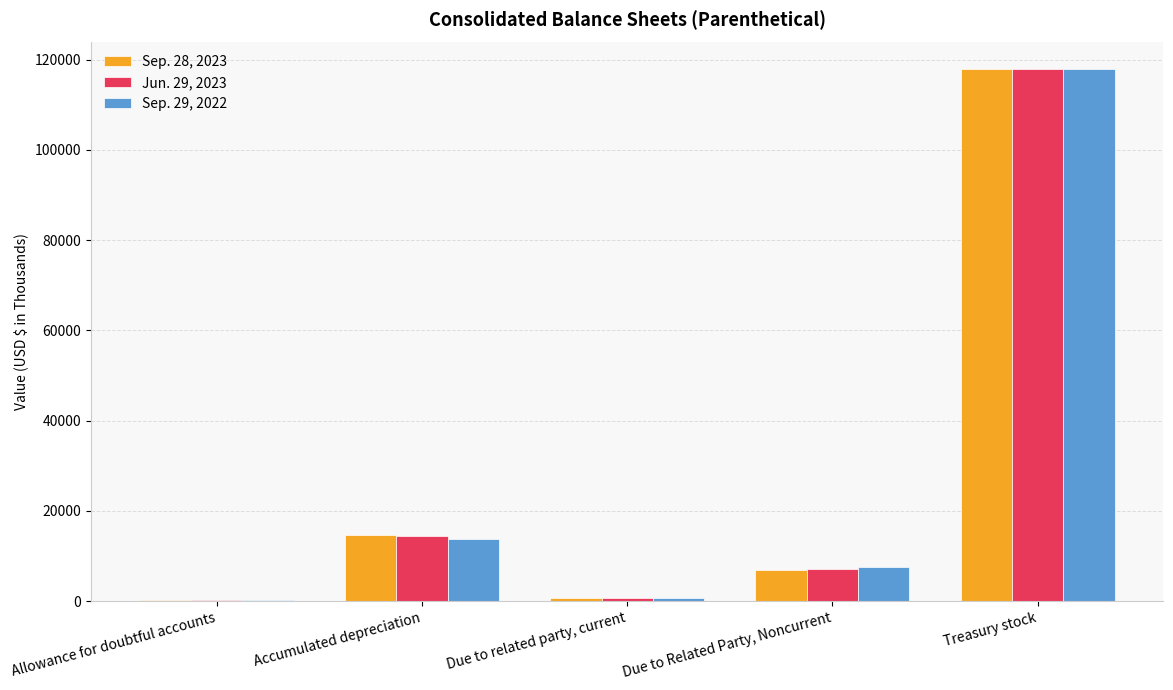

The Sep. 29, 2022 series shows 172725 at Treasury stock. True or false?

False